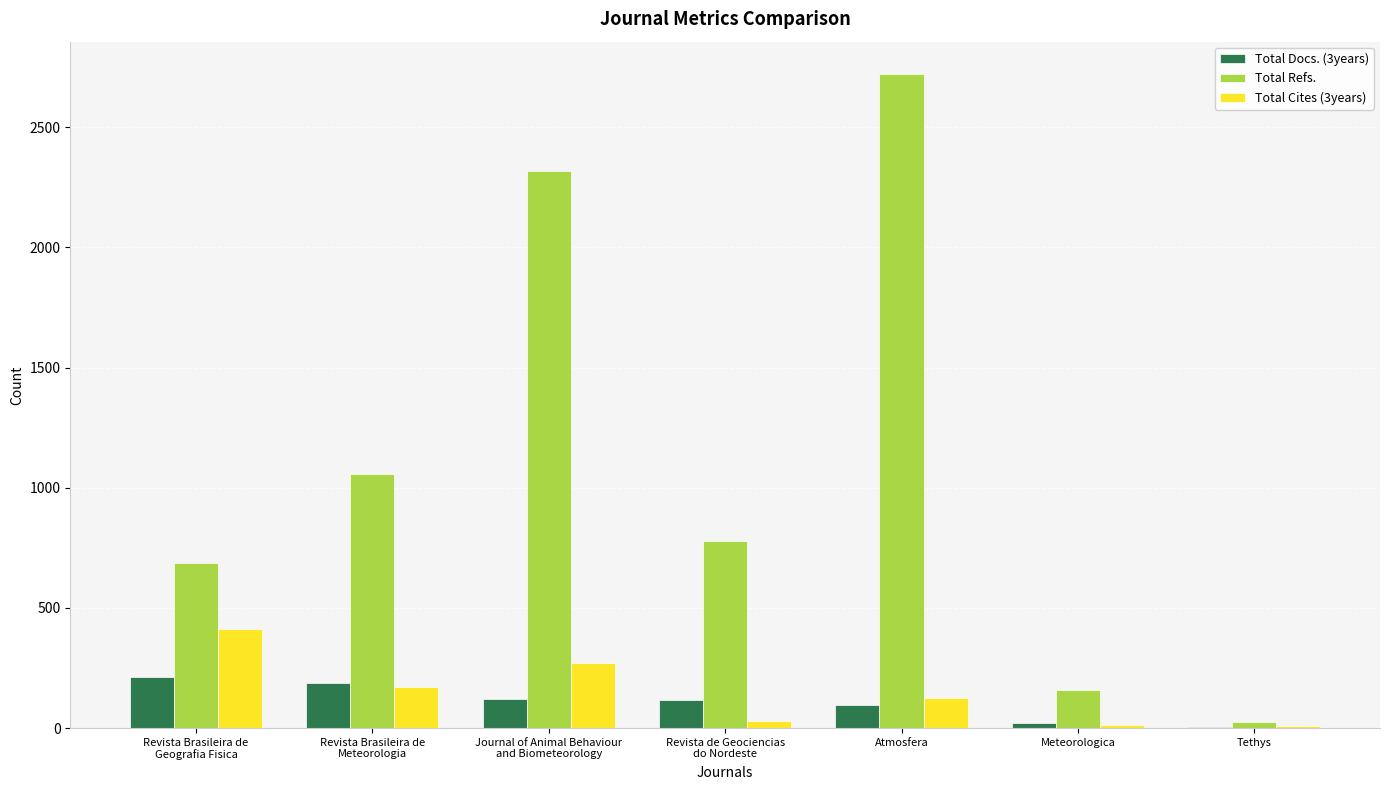

What is the greatest value displayed?

2720